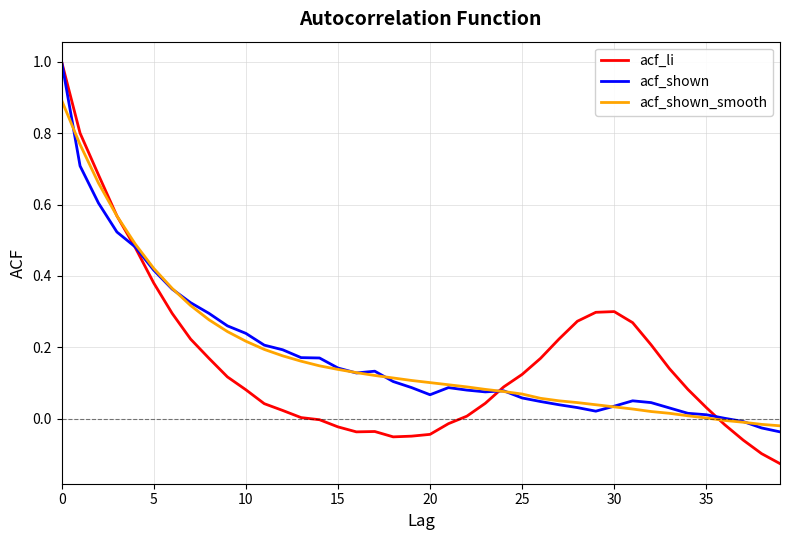

Which series ends up on top after the final intersection of acf_shown_smooth and acf_shown?

acf_shown_smooth